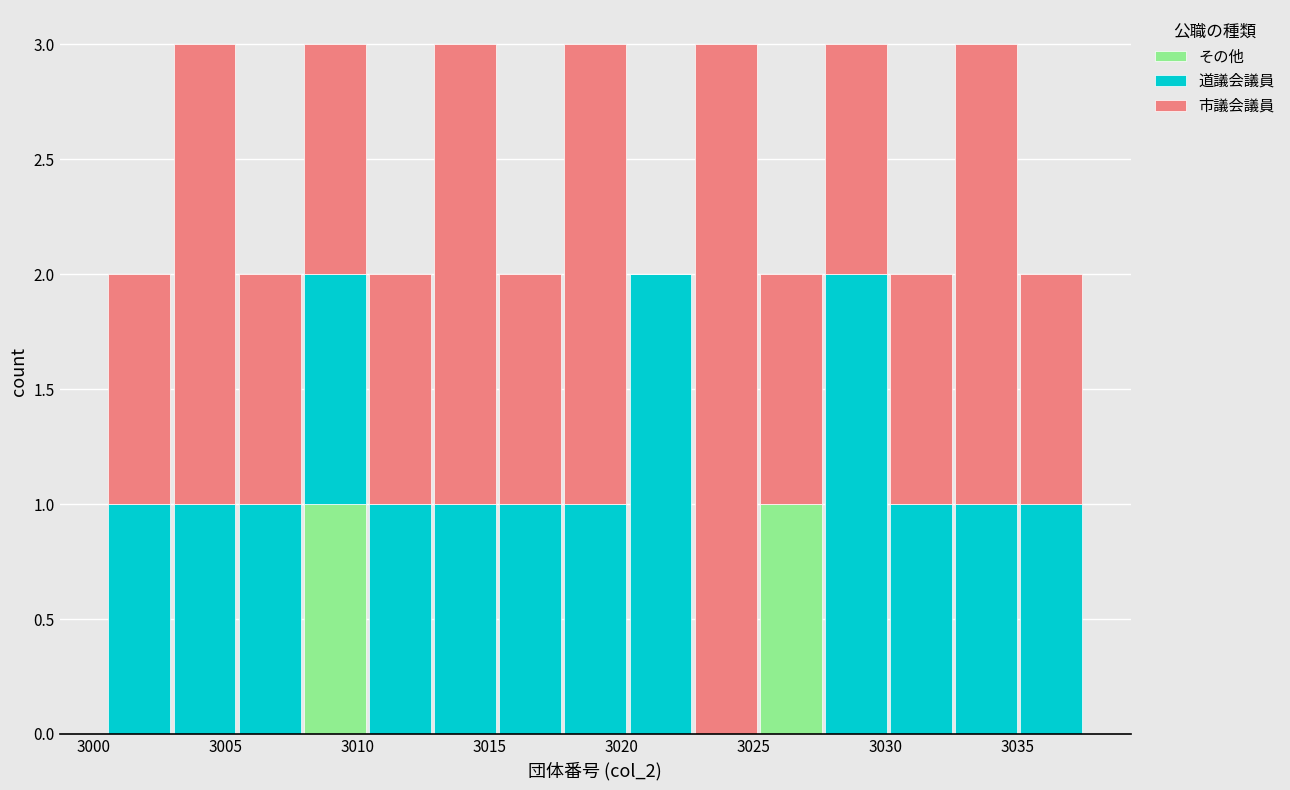

What is the total height of the stacked bar covering 3030.0 to 3032.5 on the x-axis? Neither the bar edges nor the heights are printed on the chart, so give them approximately, as read against the axes.

2